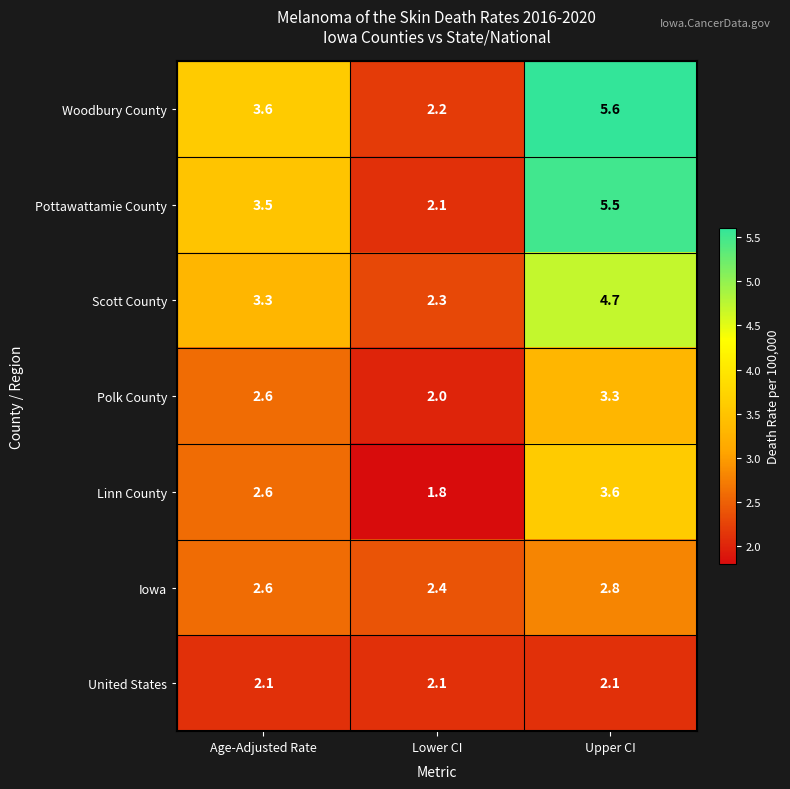

What is the minimum value shown in the chart?

1.8